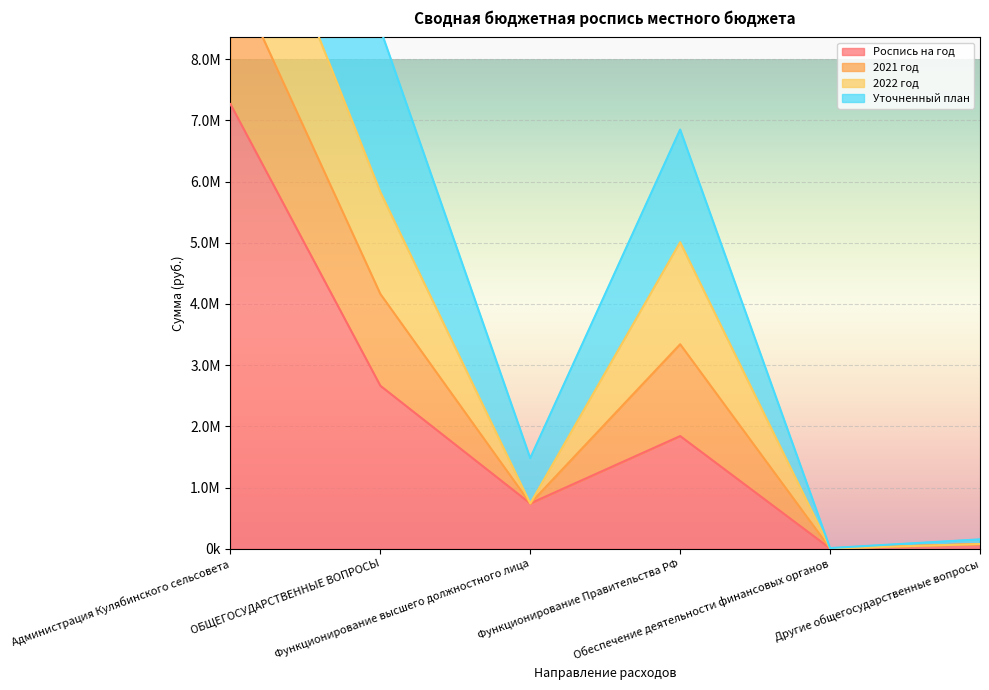

Is the value of Роспись на год at Администрация Кулябинского сельсовета greater than the value of Уточненный план at Обеспечение деятельности финансовых органов?

Yes